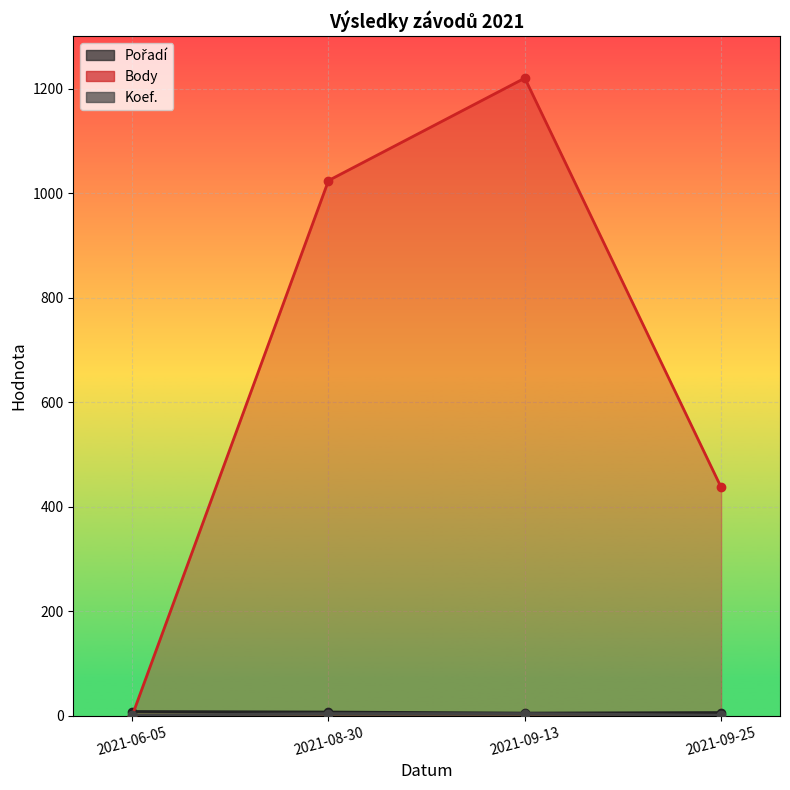

How many lines are shown in the chart?

3